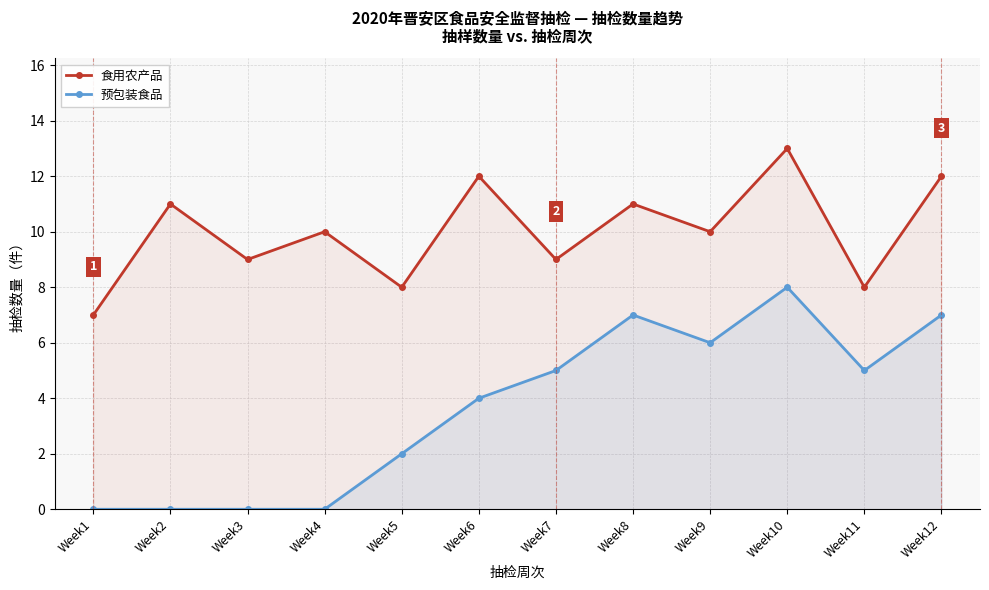

What is the difference between the maximum and second lowest values in the 食用农产品 series?

5